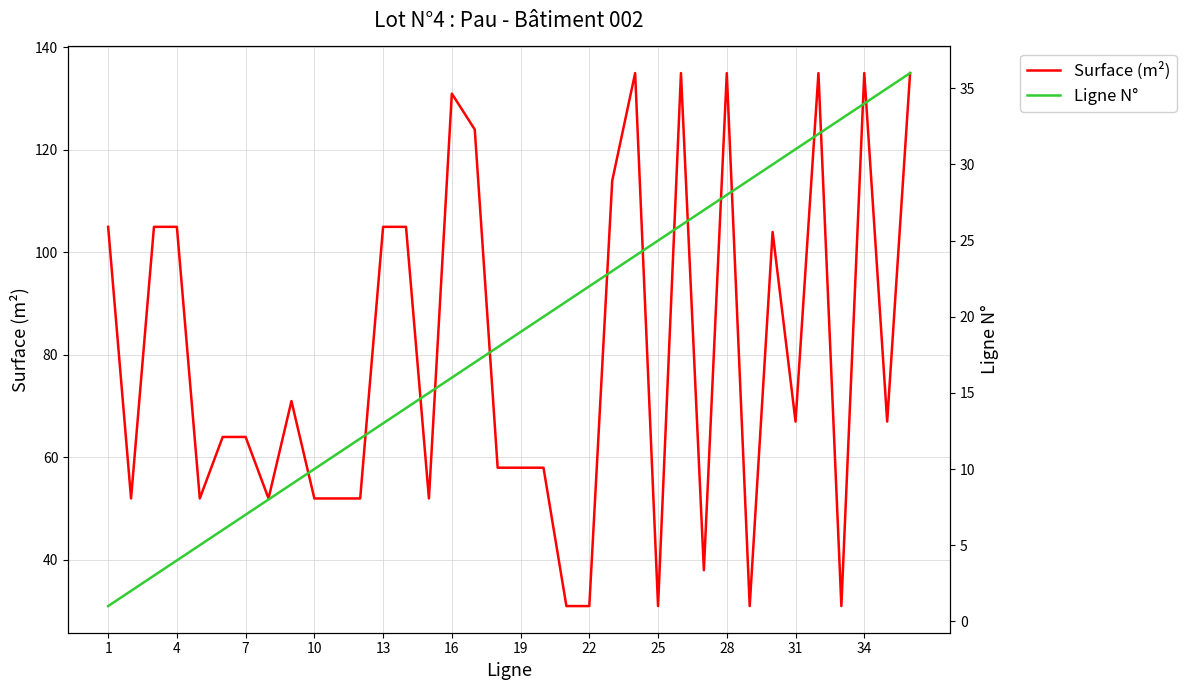

What is the highest value of the Surface (m²) series?

135